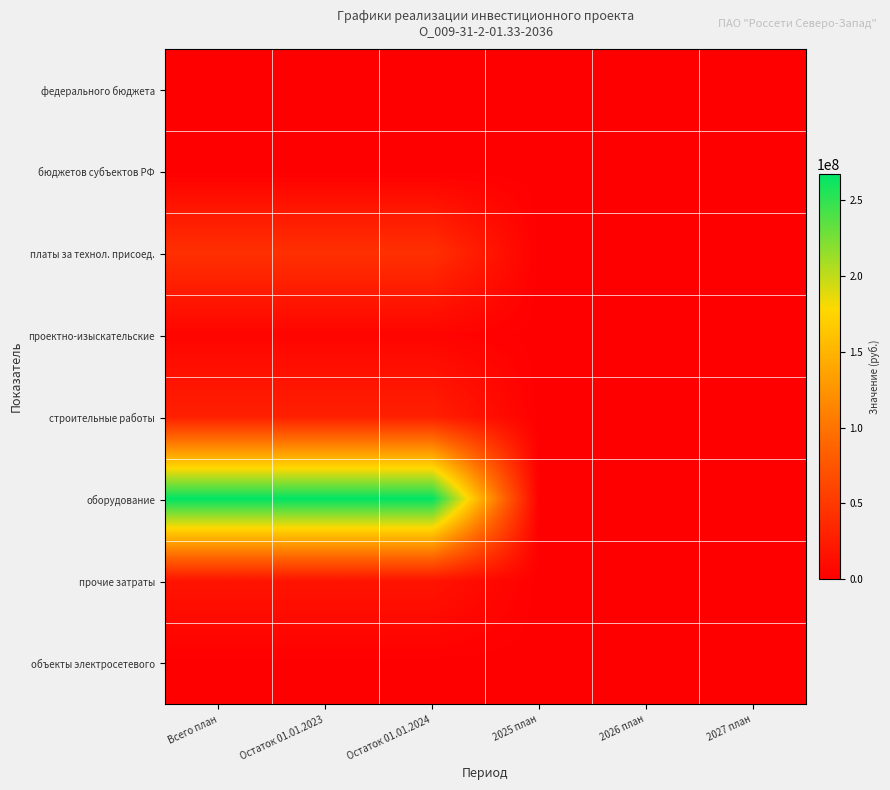

Rank the series by their maximum value, from lowest to highest.

федерального бюджета, бюджетов субъектов РФ, объекты электросетевого, проектно-изыскательские, прочие затраты, строительные работы, платы за технол. присоед., оборудование